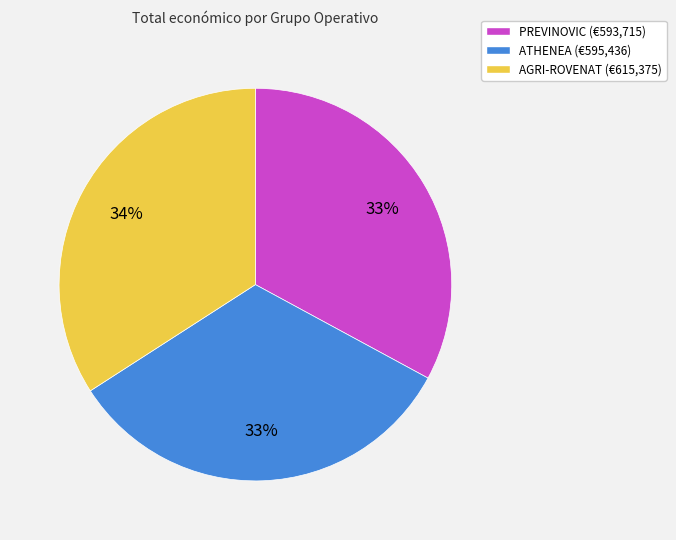

Between AGRI-ROVENAT (€615,375) and PREVINOVIC (€593,715), which is larger?

AGRI-ROVENAT (€615,375)